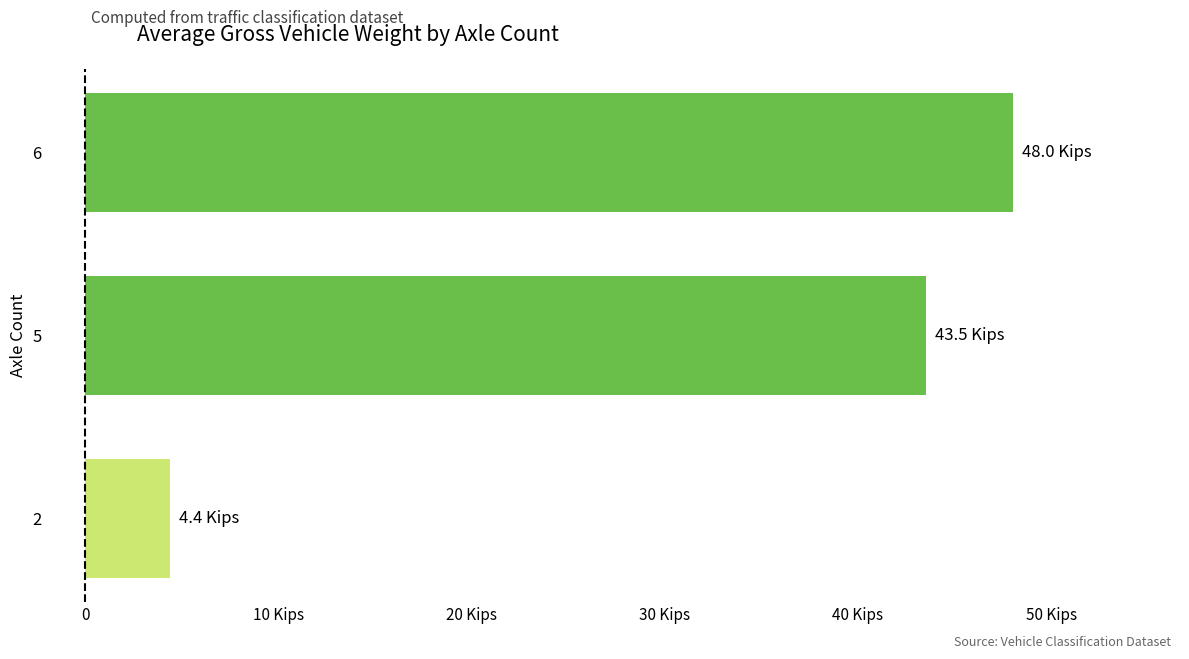

Are the bars horizontal?

Yes